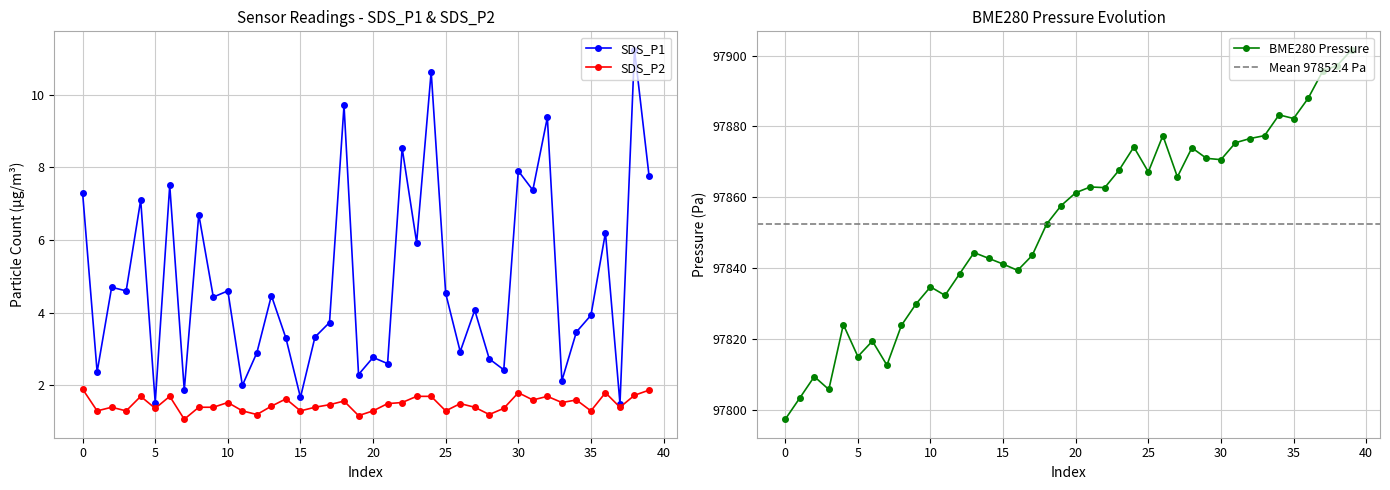

At how many categories does at least one series exceed 4?

21